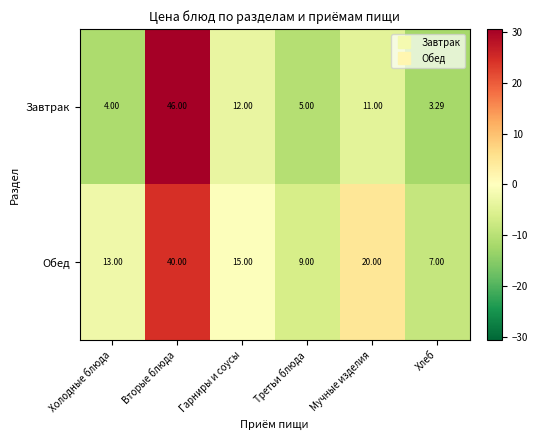

How many series are shown in this chart?

2